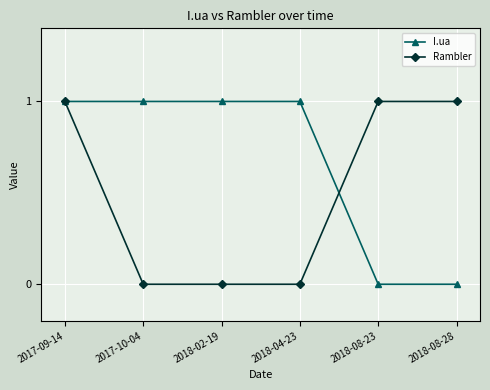

How many values in the I.ua series are below 1?

2